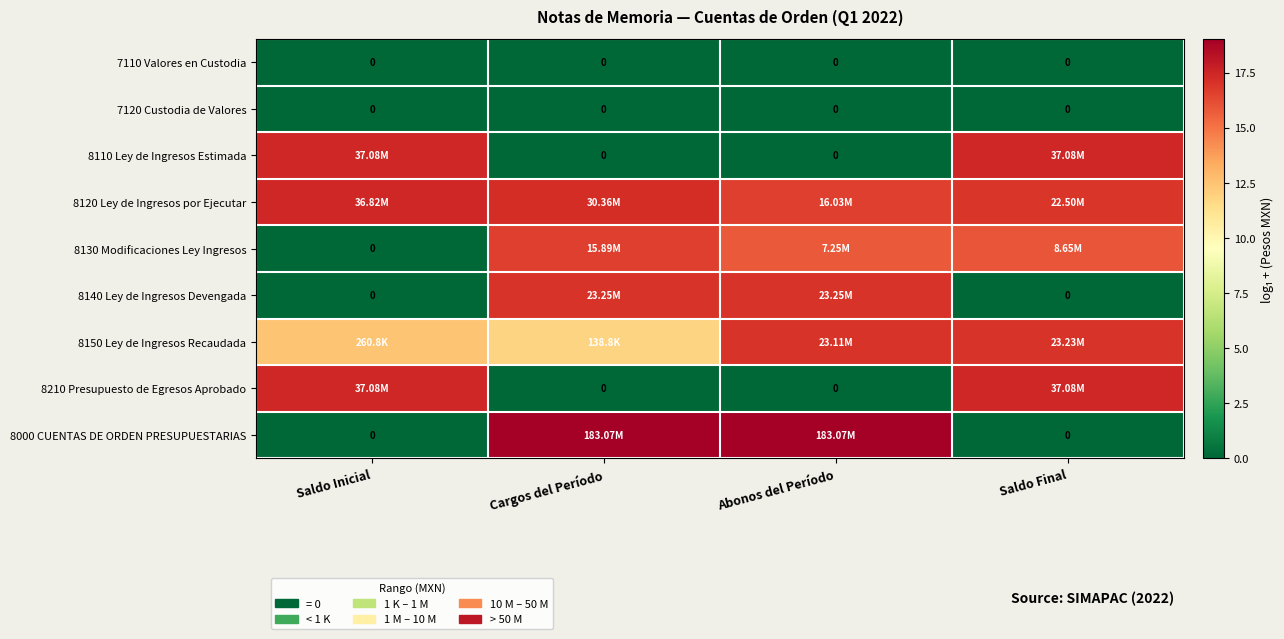

At Saldo Final, list the series in order from largest to smallest.

8110 Ley de Ingresos Estimada, 8210 Presupuesto de Egresos Aprobado, 8150 Ley de Ingresos Recaudada, 8120 Ley de Ingresos por Ejecutar, 8130 Modificaciones Ley Ingresos, 7110 Valores en Custodia, 7120 Custodia de Valores, 8140 Ley de Ingresos Devengada, 8000 CUENTAS DE ORDEN PRESUPUESTARIAS